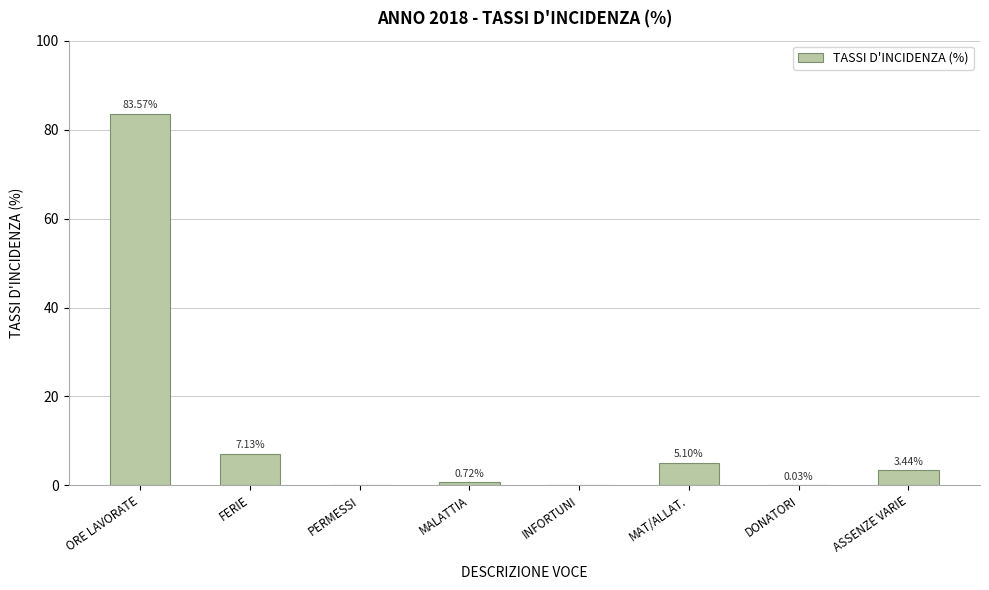

Are the bars horizontal?

No